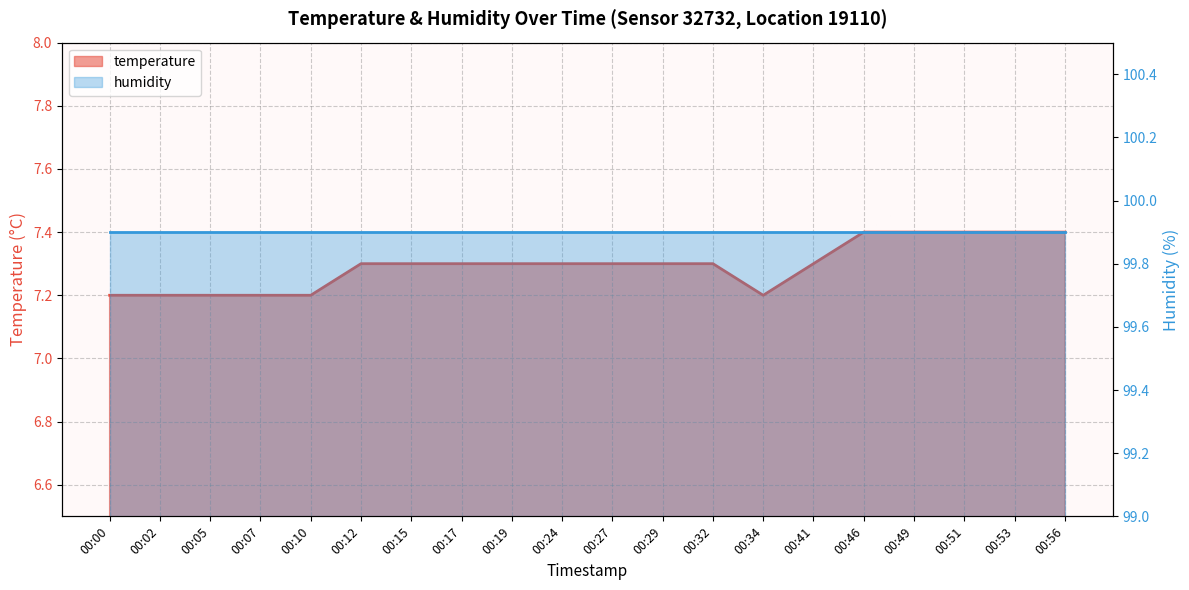

Which has a higher value, 00:24 or 00:19?

00:24